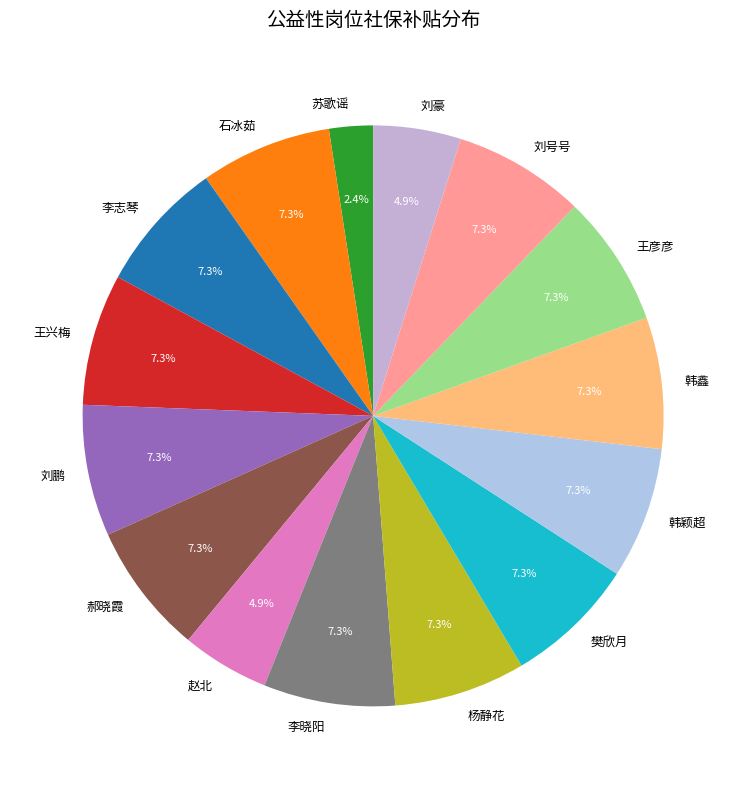

Count the number of slices in the pie.

15